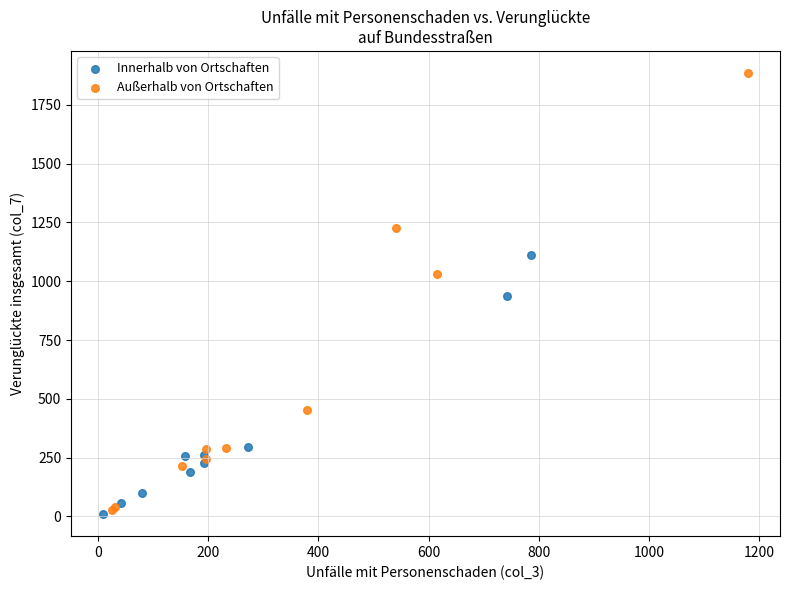

What are all the series names shown in the legend?

Innerhalb von Ortschaften, Außerhalb von Ortschaften